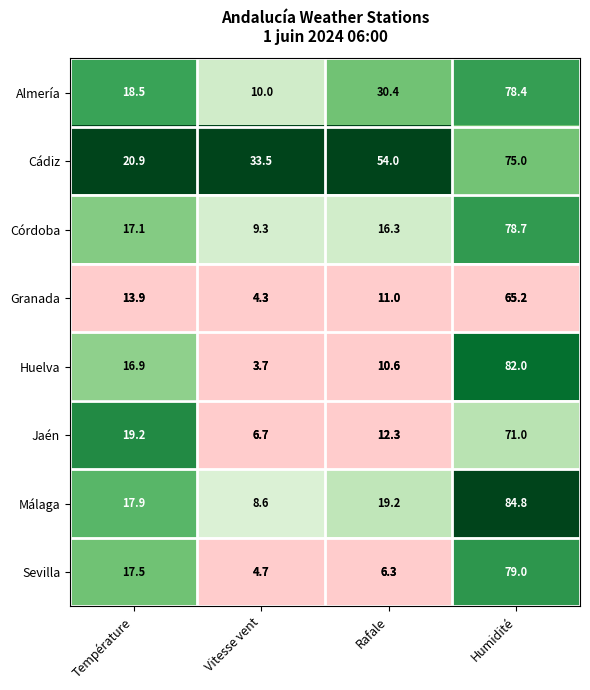

What is the total value across all series at Rafale?

160.1